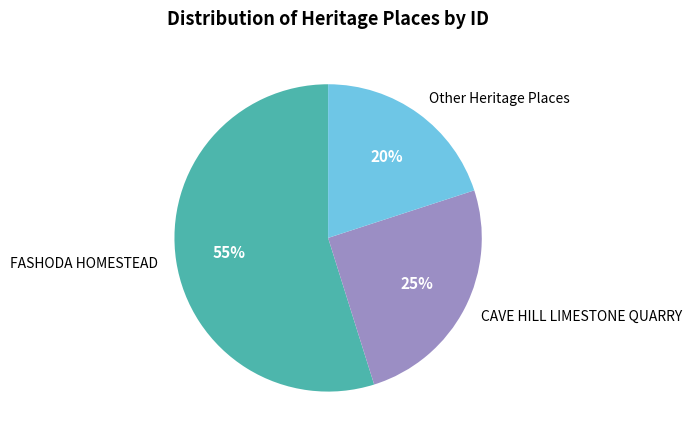

To the nearest percent, what is the average slice percentage?

33%